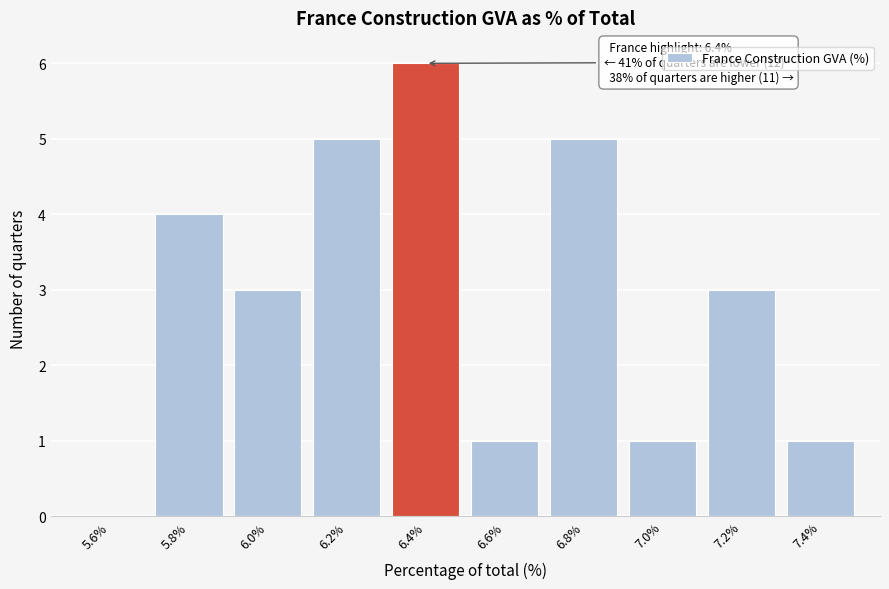

Reading right to left, extract all data points from this chart.

7.4%=1	7.2%=3	7.0%=1	6.8%=5	6.6%=1	6.4%=6	6.2%=5	6.0%=3	5.8%=4	5.6%=0